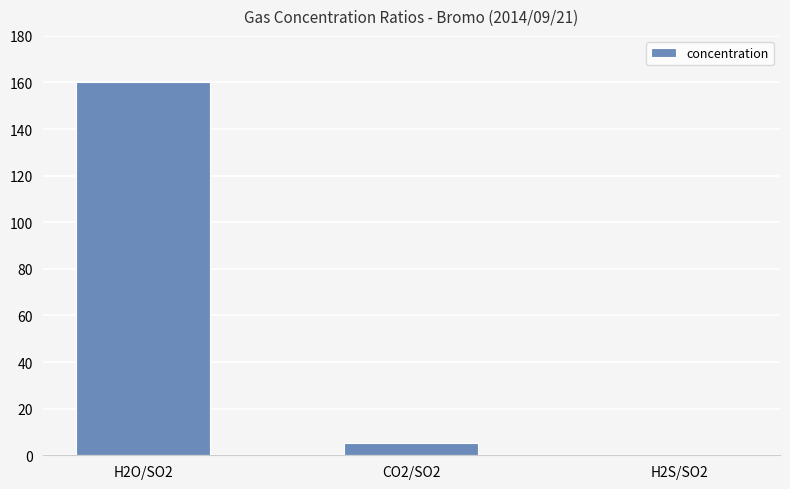

Where is the data nearest to the value 80?

CO2/SO2